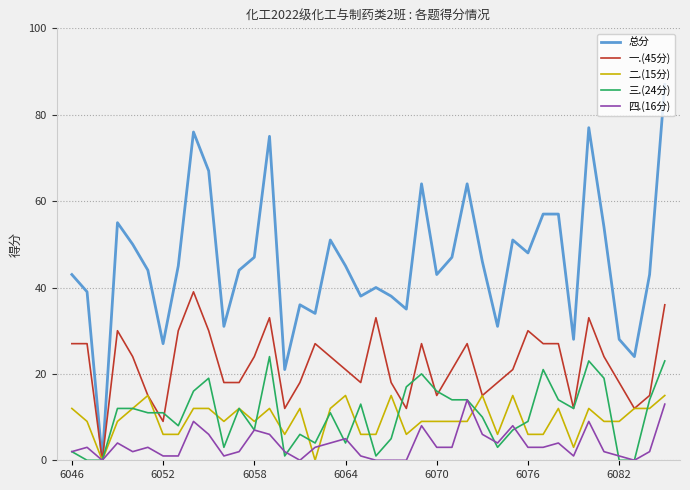

Which series has the widest spread of values?

总分